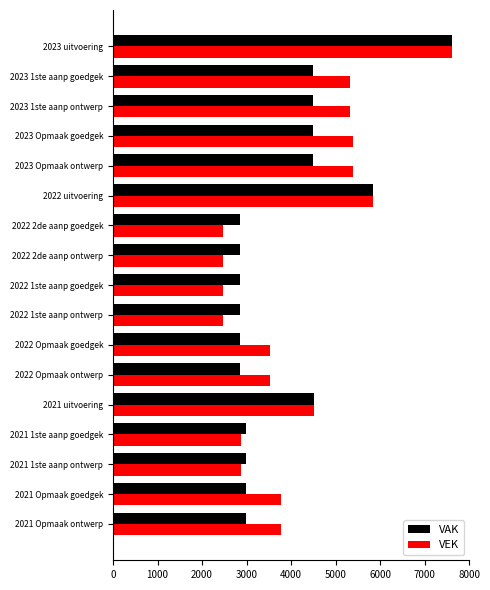

At which label is VAK closest to 5235?

2022 uitvoering